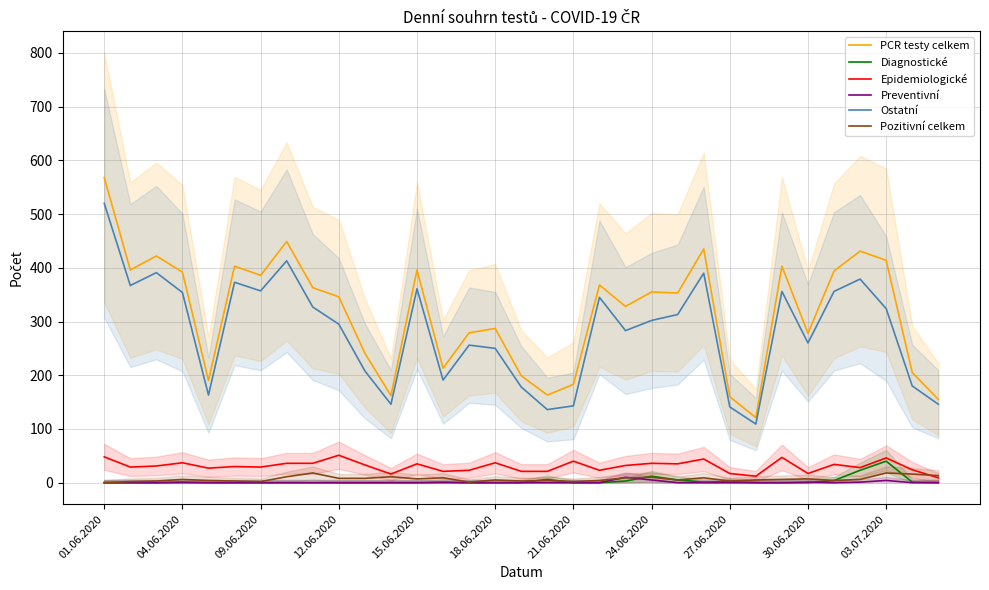

True or false: Ostatní and Pozitivní celkem intersect in this chart.

False